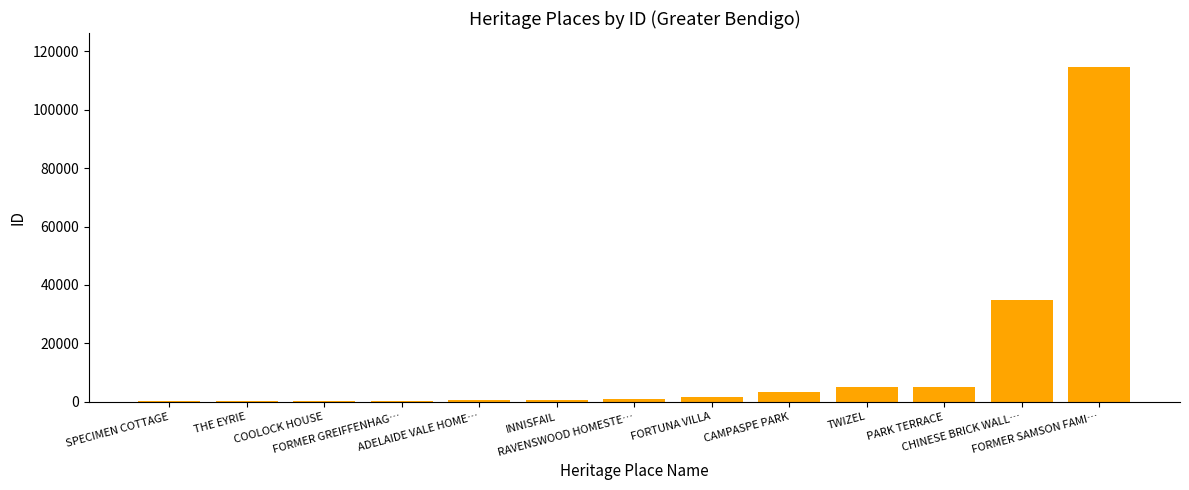

Which label corresponds to the smallest value in the chart?

SPECIMEN COTTAGE